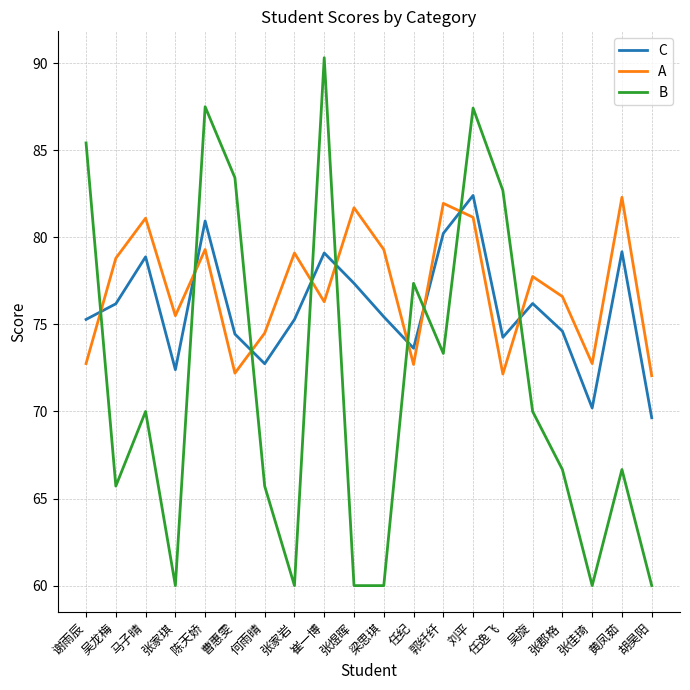

At which category does A reach its first local valley?

张家琪